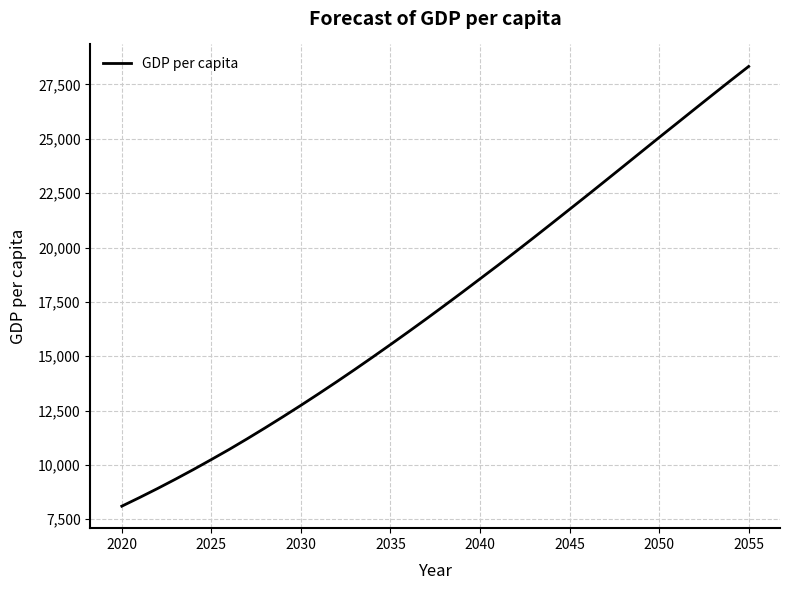

What is the greatest value displayed?

28330.4